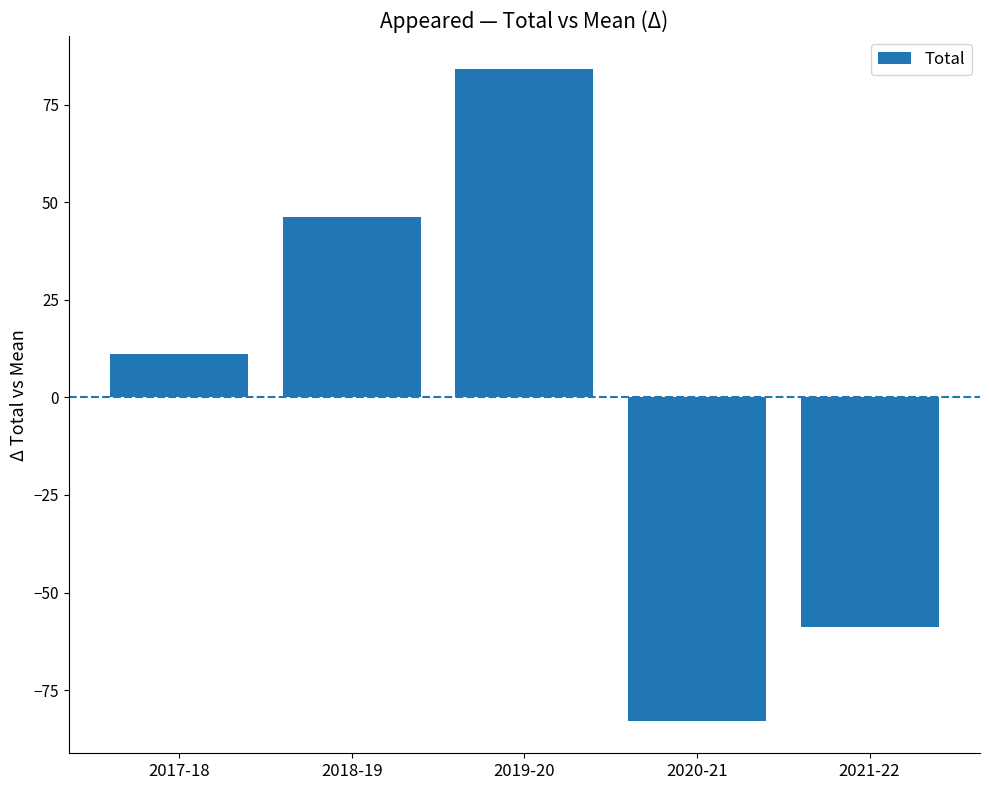

How many values are below zero?

2